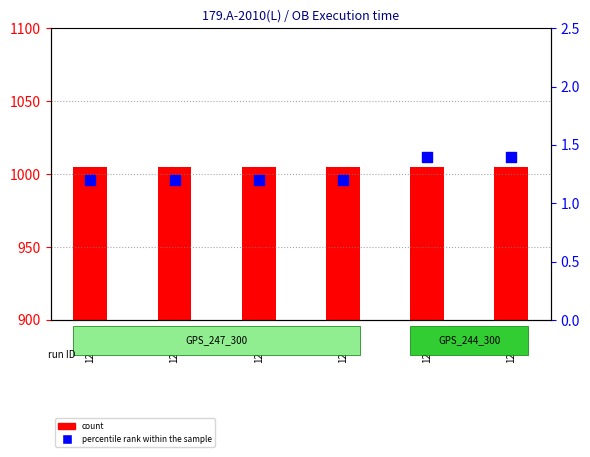

Which series contains the highest Y value?

count